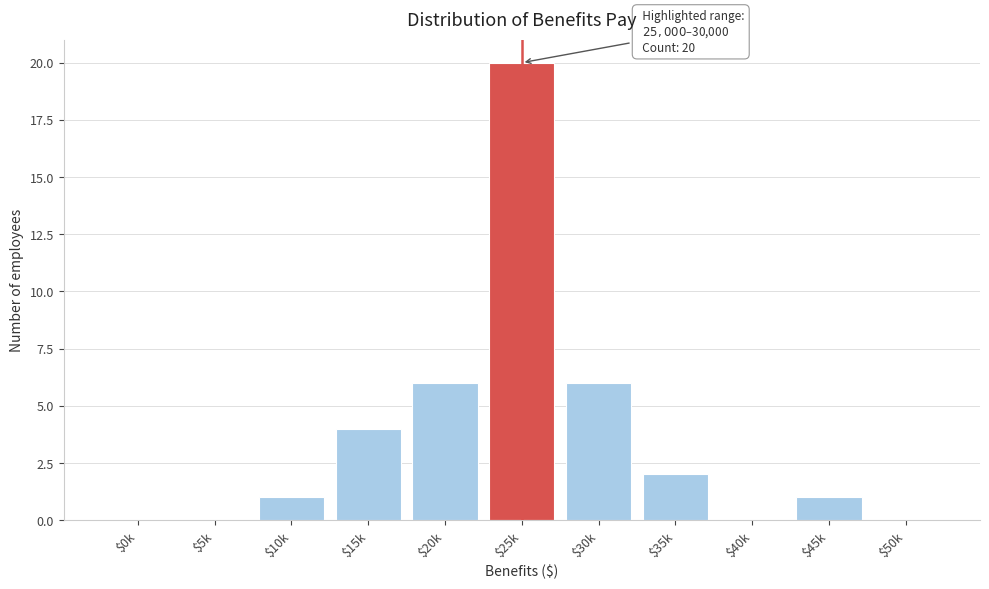

What is the sum of all values?

40